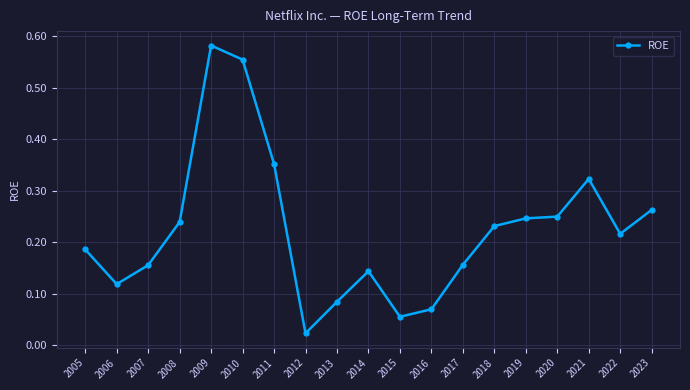

What is the sum of all values?

4.2